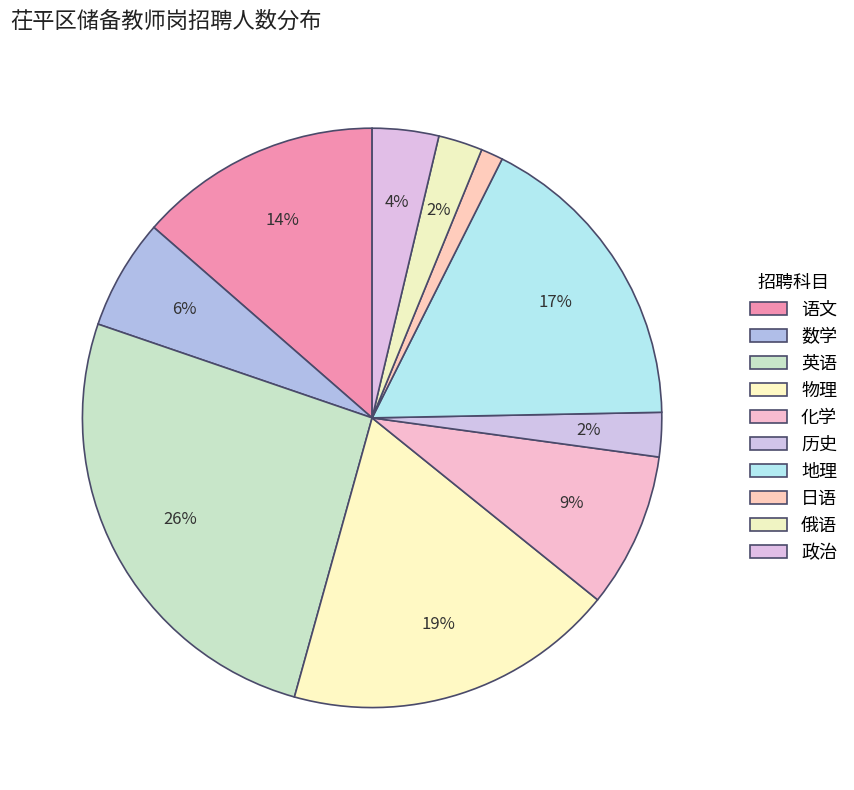

Is the sum of 数学 and 政治 greater than half?

No